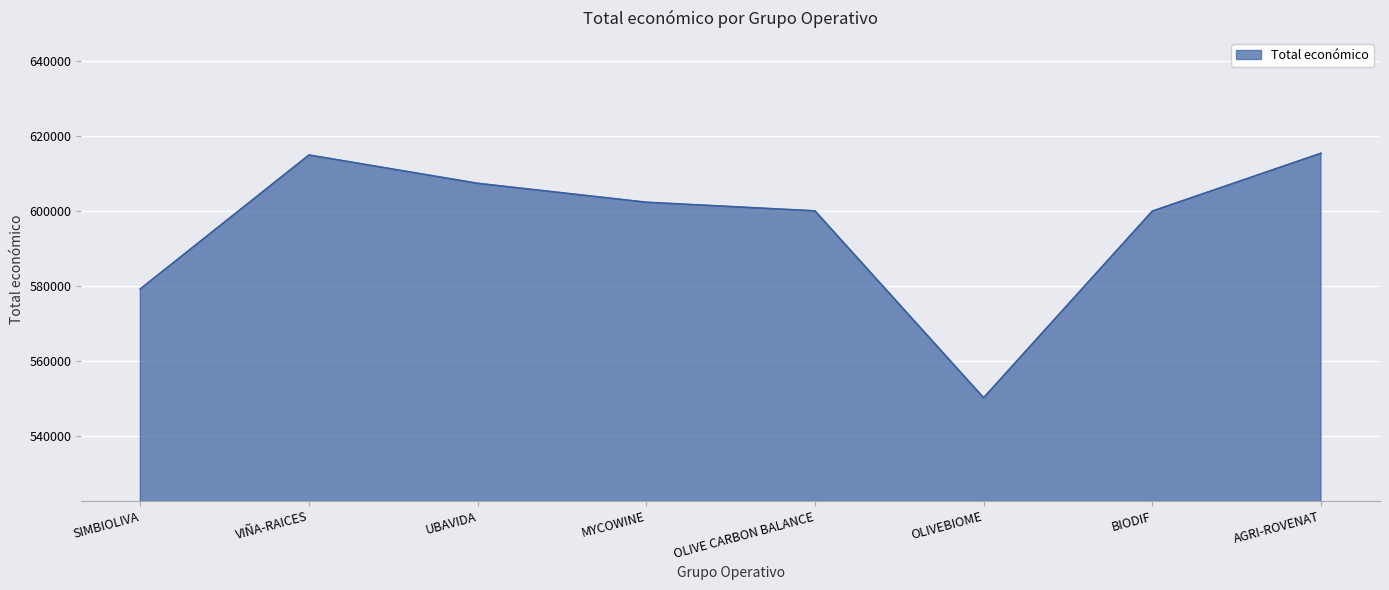

Where is the data nearest to the value 582743?

SIMBIOLIVA